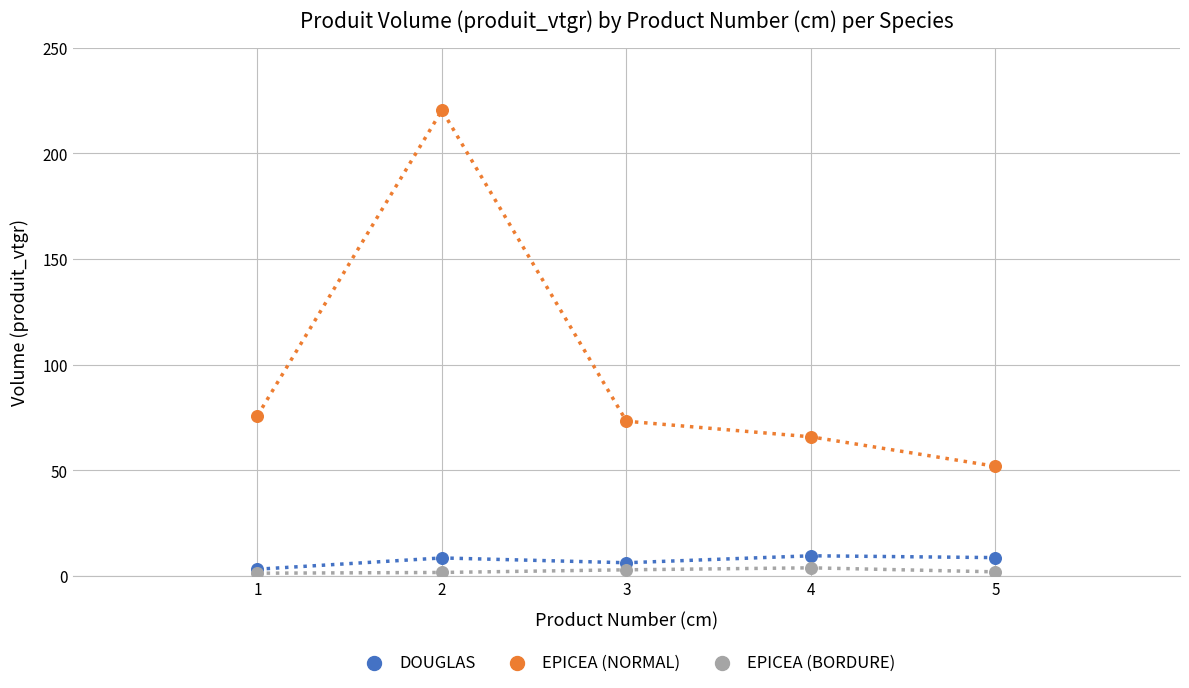

In the EPICEA (NORMAL) series, what Y value is closest to 136?

75.9